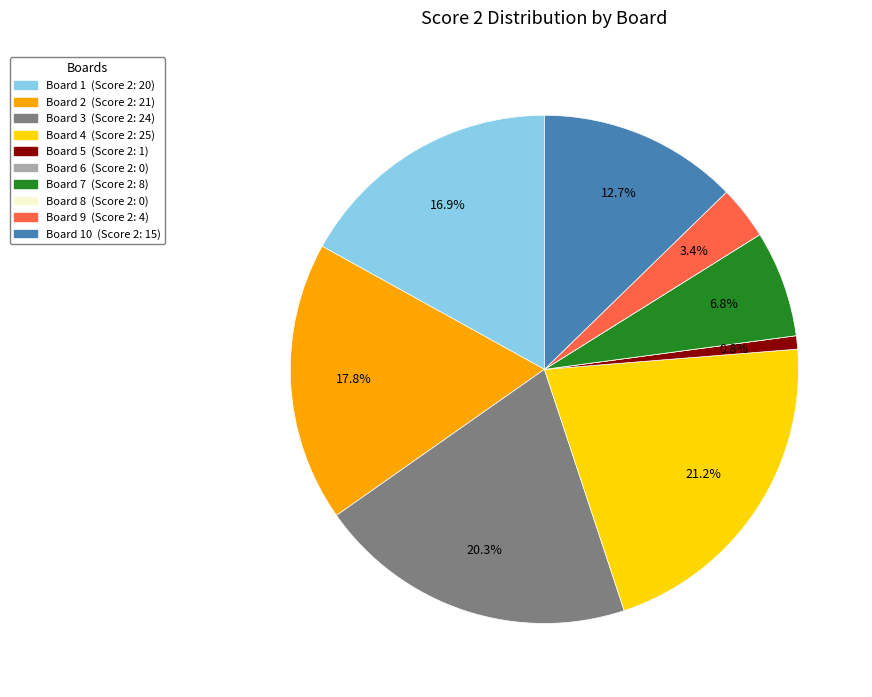

Does any single category account for the majority?

No